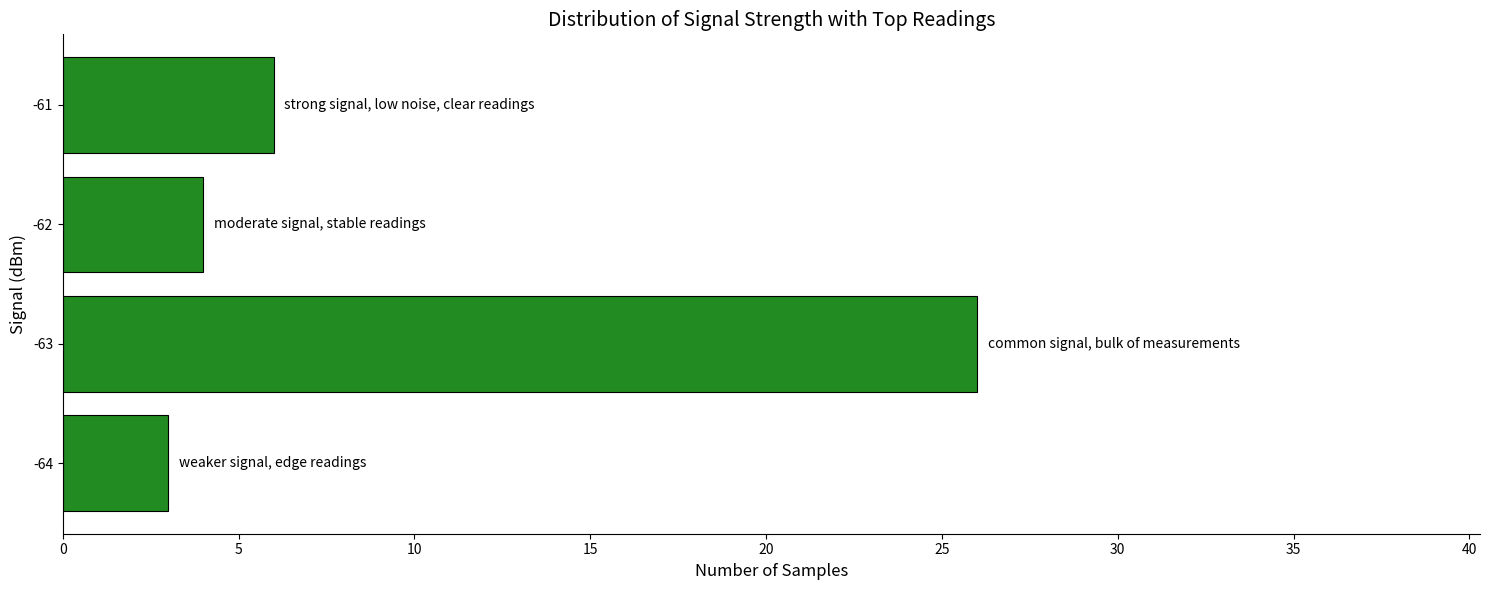

Count the number of data series in this chart.

1